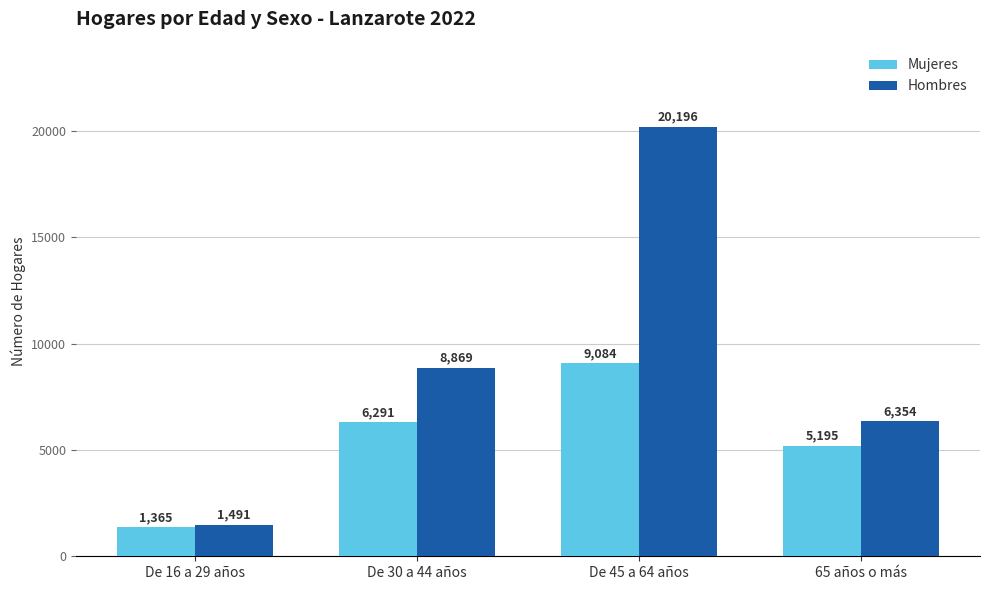

What is the difference between the highest and lowest values at 65 años o más?

1159